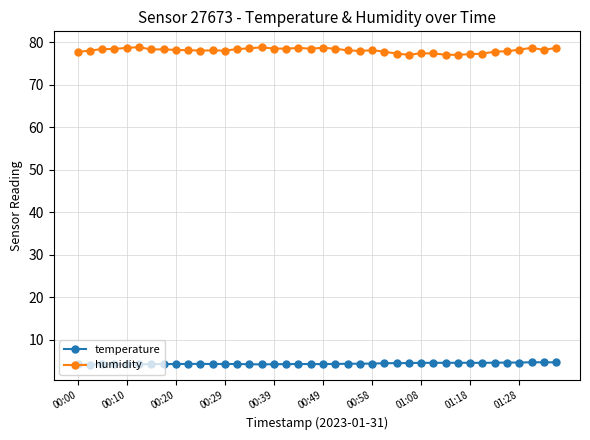

What is the difference between the maximum and minimum values in the temperature series?

0.5